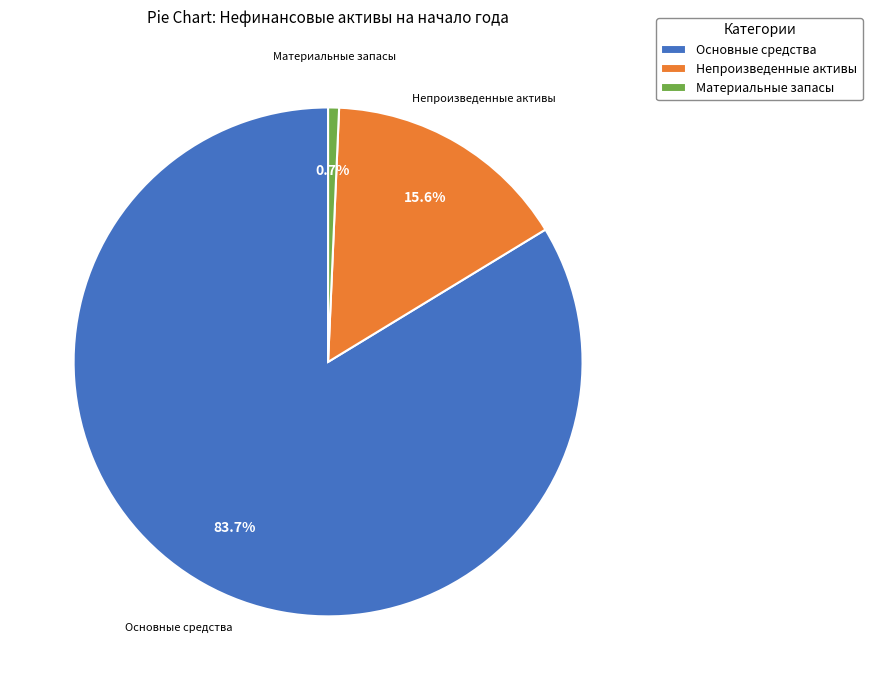

How many slices are in this pie chart?

3